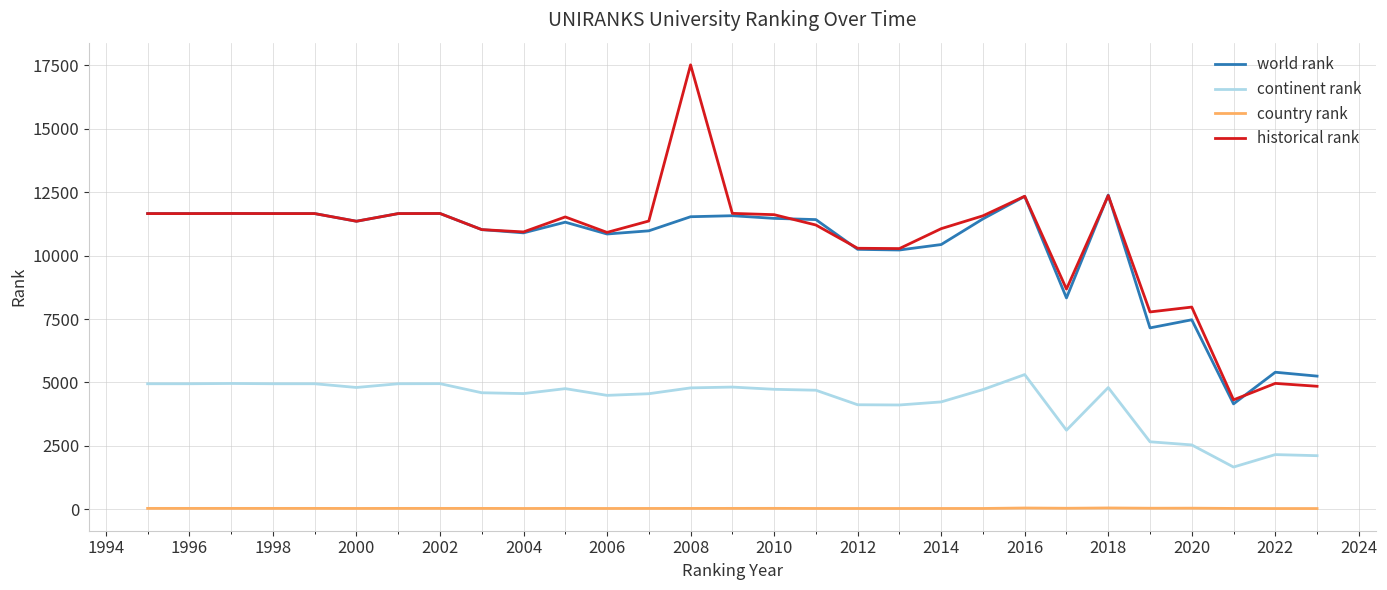

List the series in order of their peak value, lowest first.

country rank, continent rank, world rank, historical rank